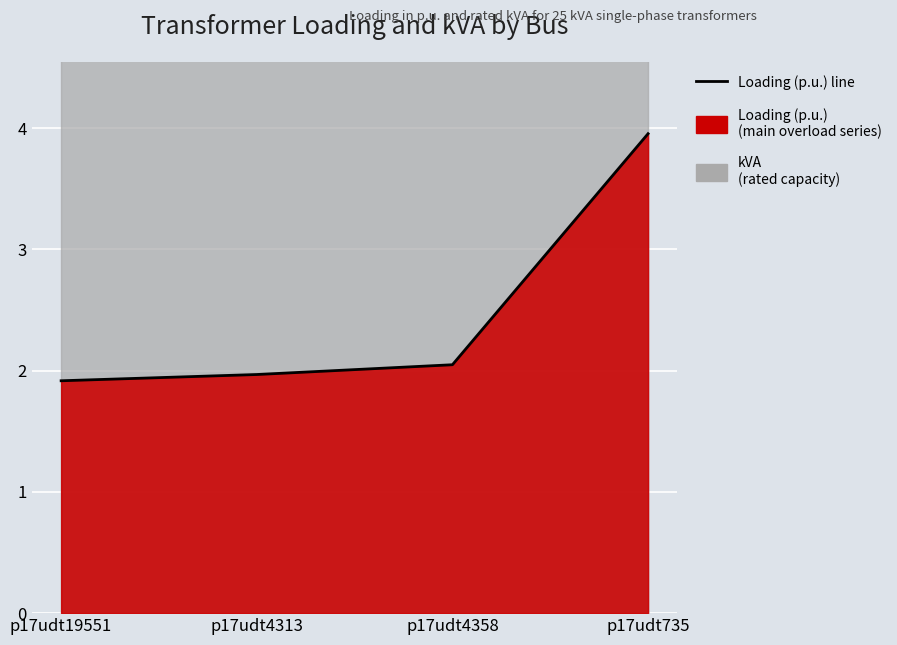

What is the difference between the values at p17udt4358 and p17udt735?

1.9